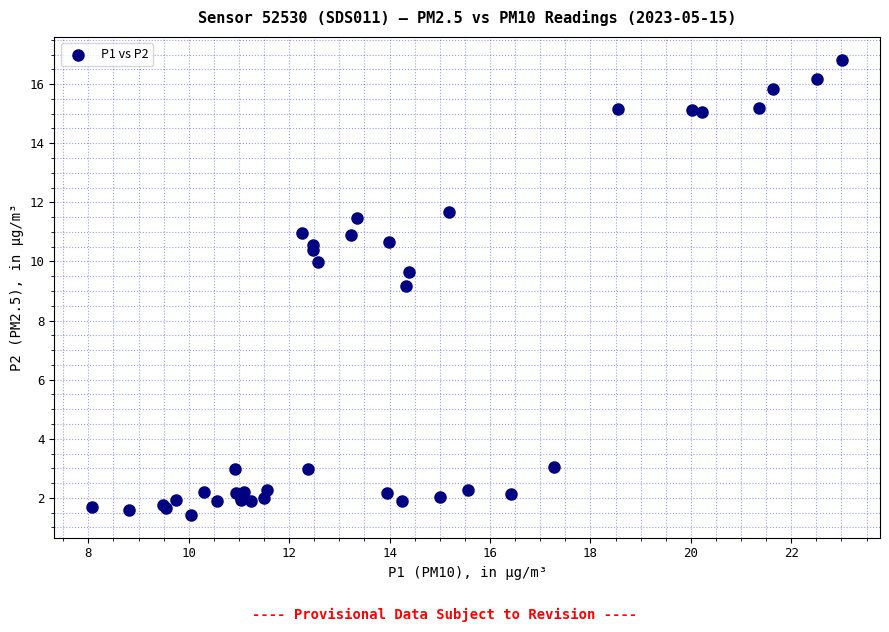

What Y value in the scatter plot is closest to 9?

9.2